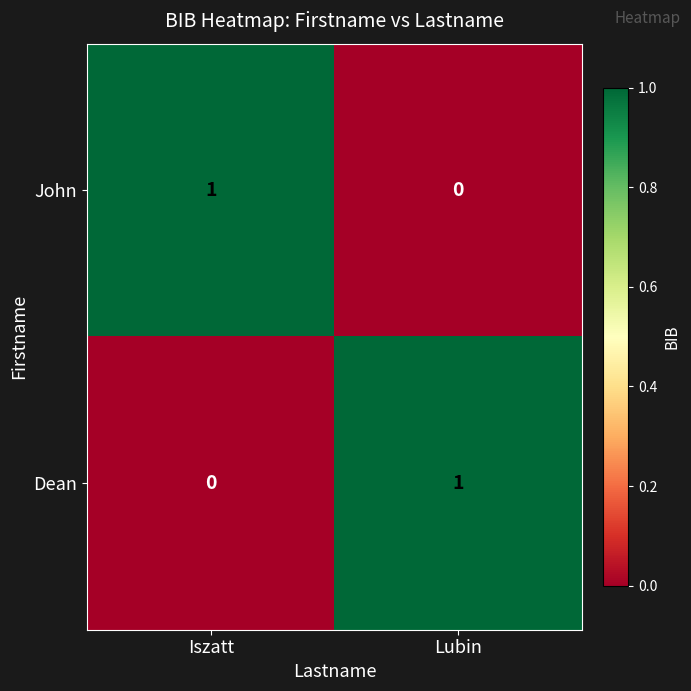

At which label does Dean reach its peak?

Lubin